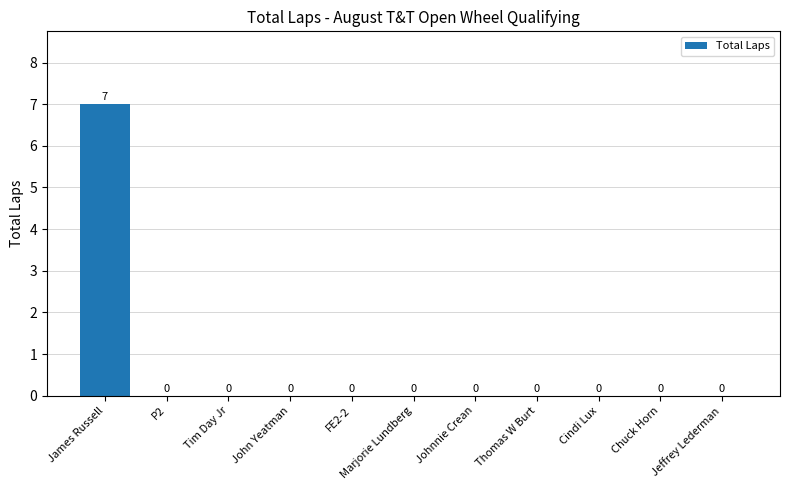

How many values are between 0 and 1?

10